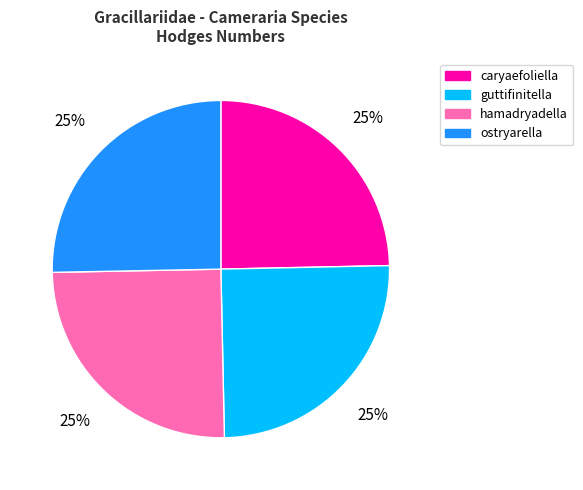

Is there any slice that represents more than half of the pie?

No